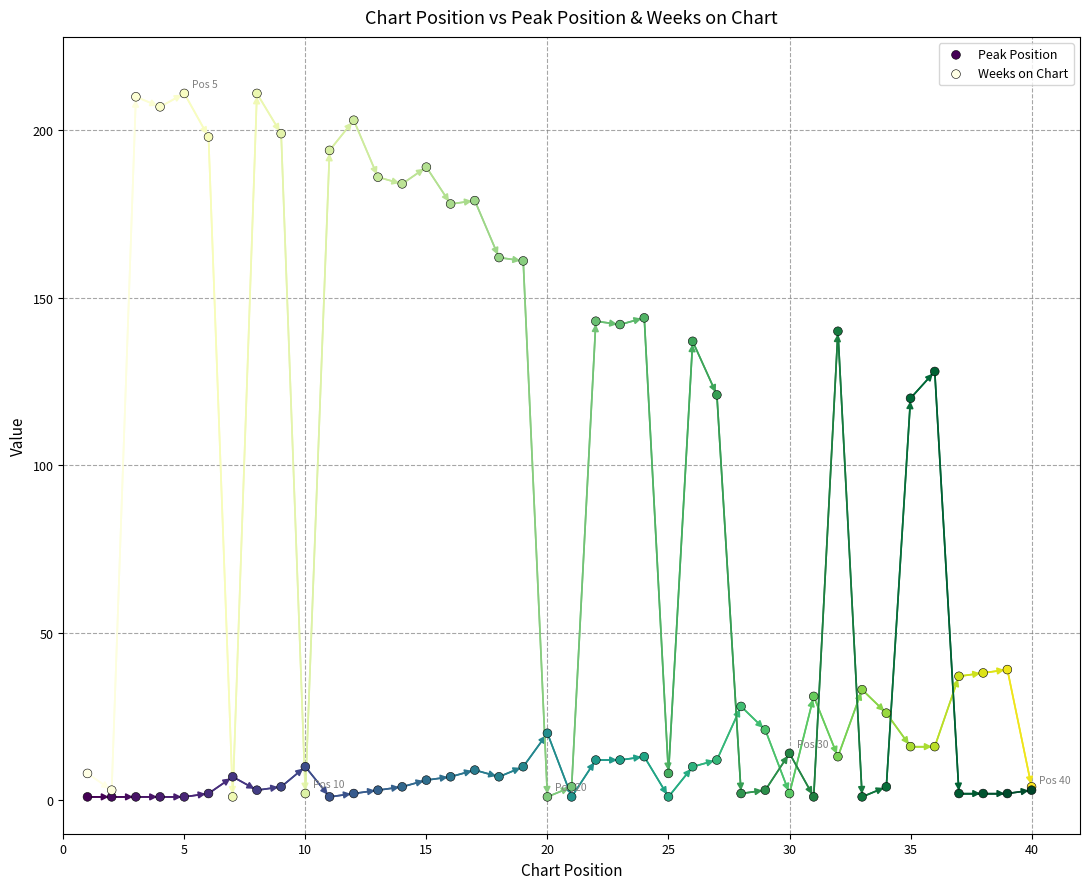

Which series contains the highest Y value?

Weeks on Chart